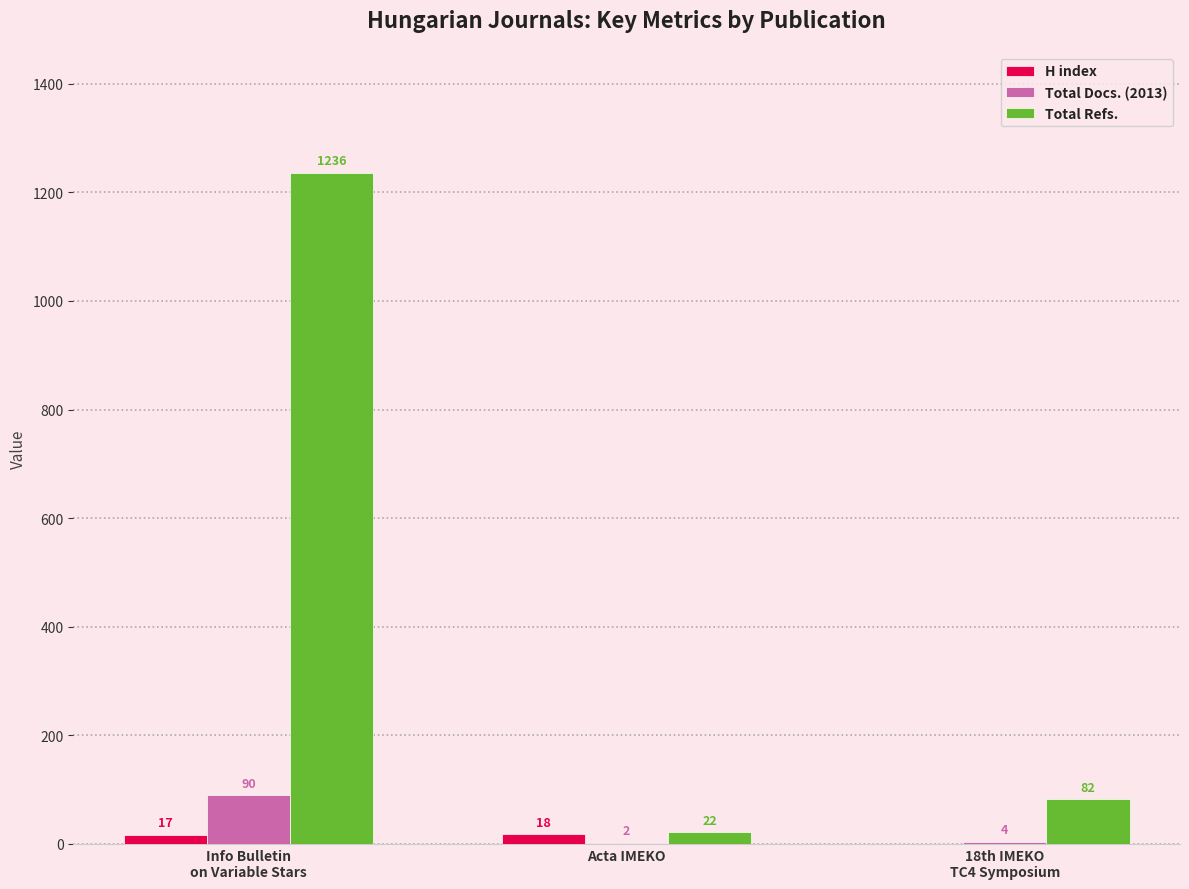

What is the sum of all H index values?

35